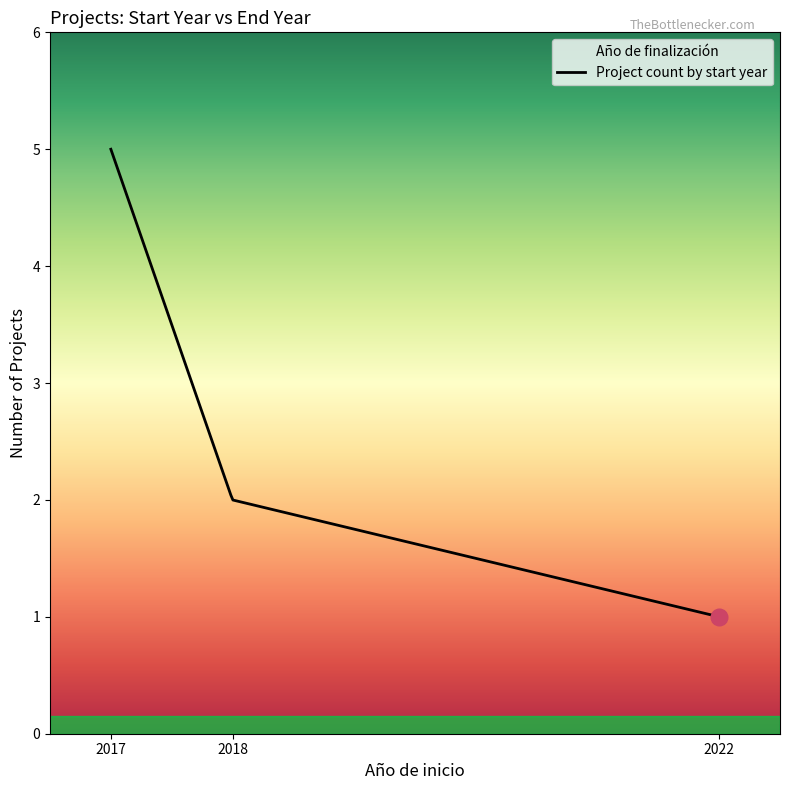

What is the smallest value displayed?

1.0